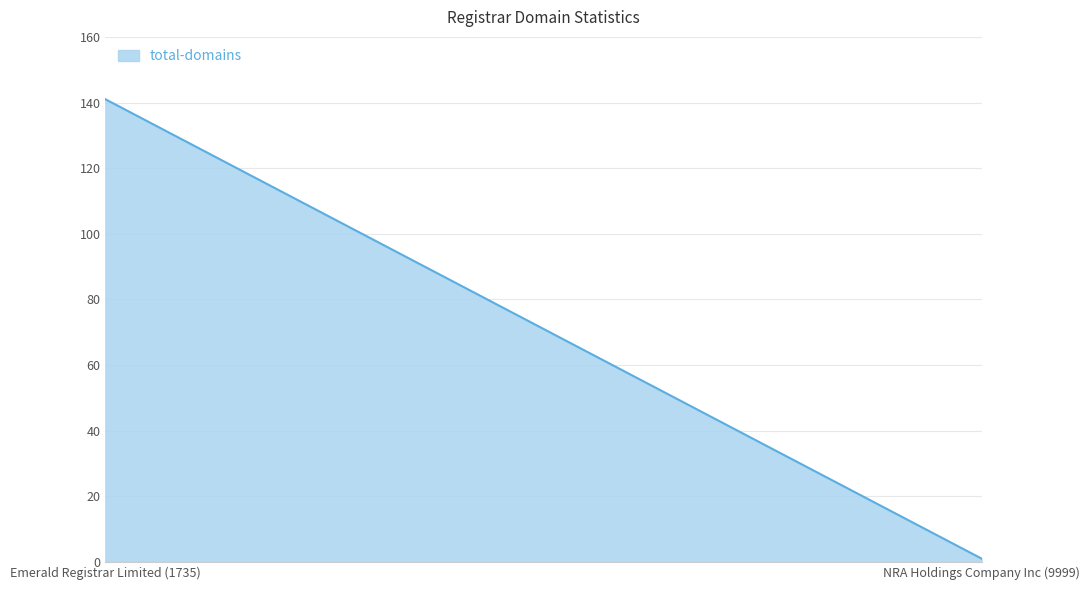

True or false: the data shows 1 at NRA Holdings Company Inc (9999).

True